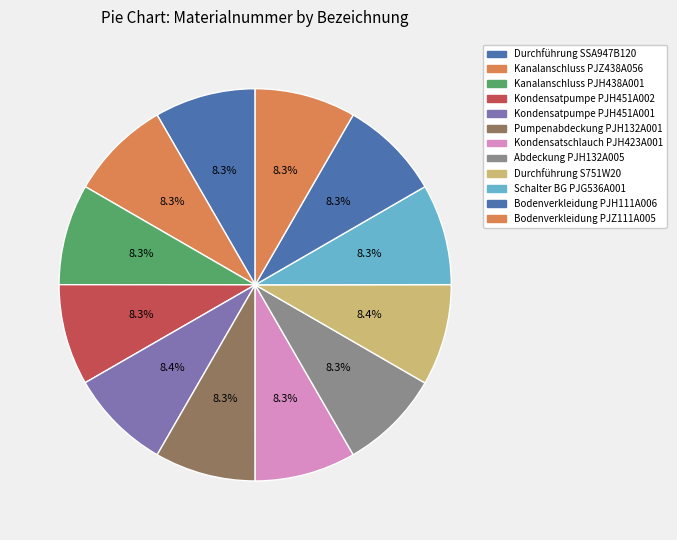

What is the total percentage of Bodenverkleidung PJZ111A005 and Kondensatschlauch PJH423A001?

16.7%